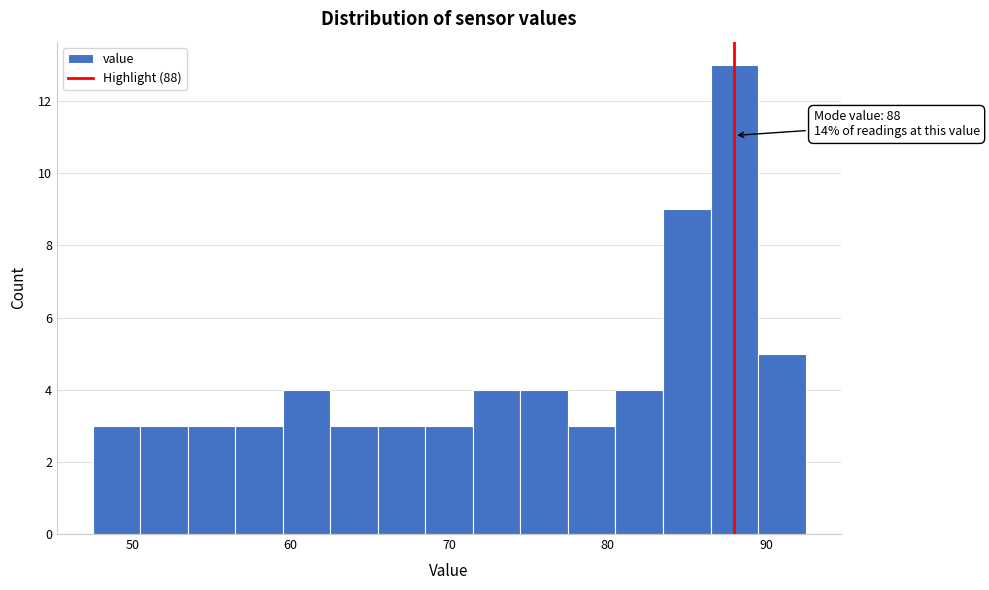

Around what value on the x-axis is the tallest bar? Give the approximate position of its centre, as read against the axis.

88